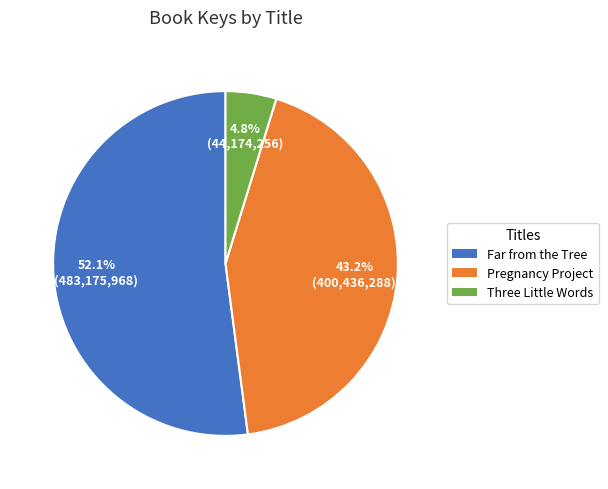

Which slice is the smallest?

Three Little Words